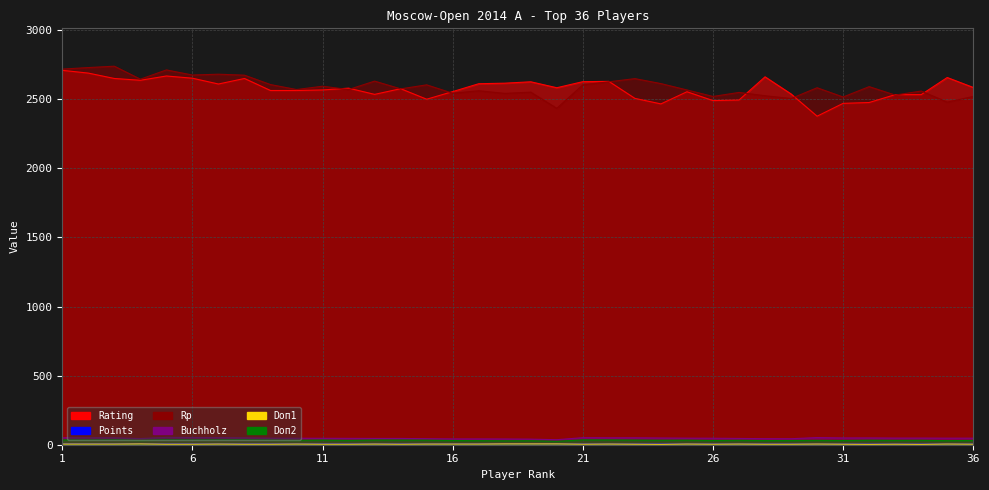

What is the sum of all Doп1 values?

163.0